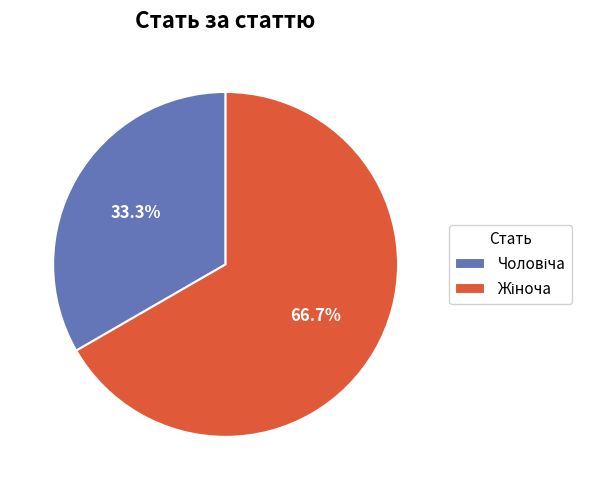

What percentage is NOT represented by Жіноча?

33.3%